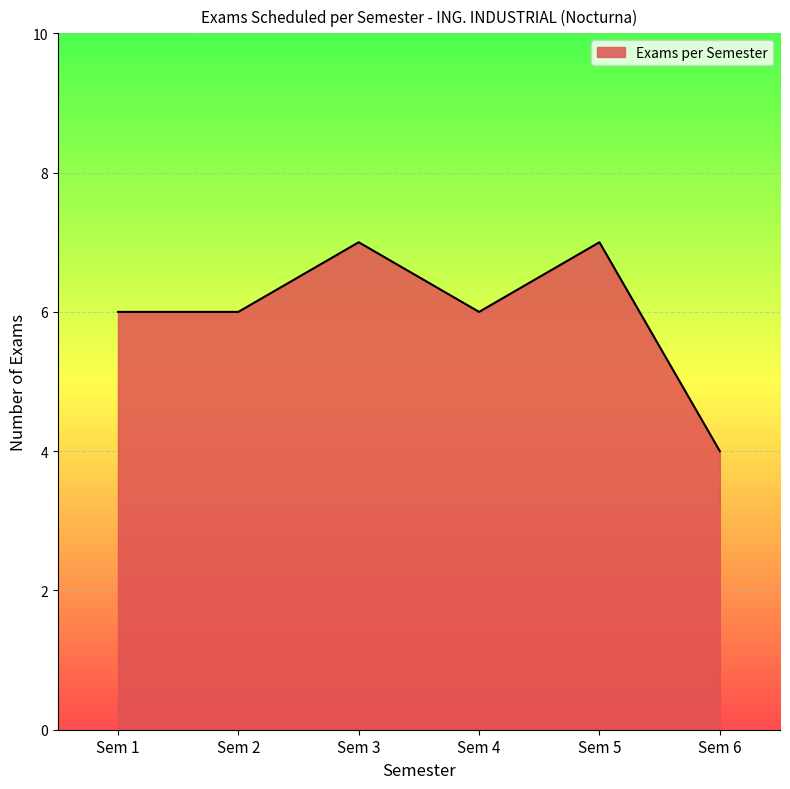

What is the smallest value displayed?

4